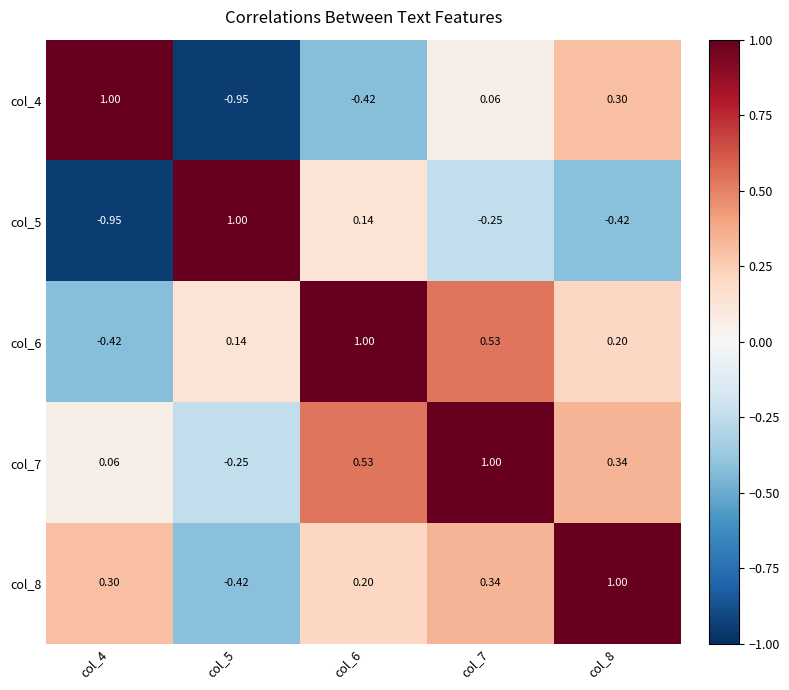

Is the value of col_6 at col_5 greater than the value of col_4 at col_5?

Yes